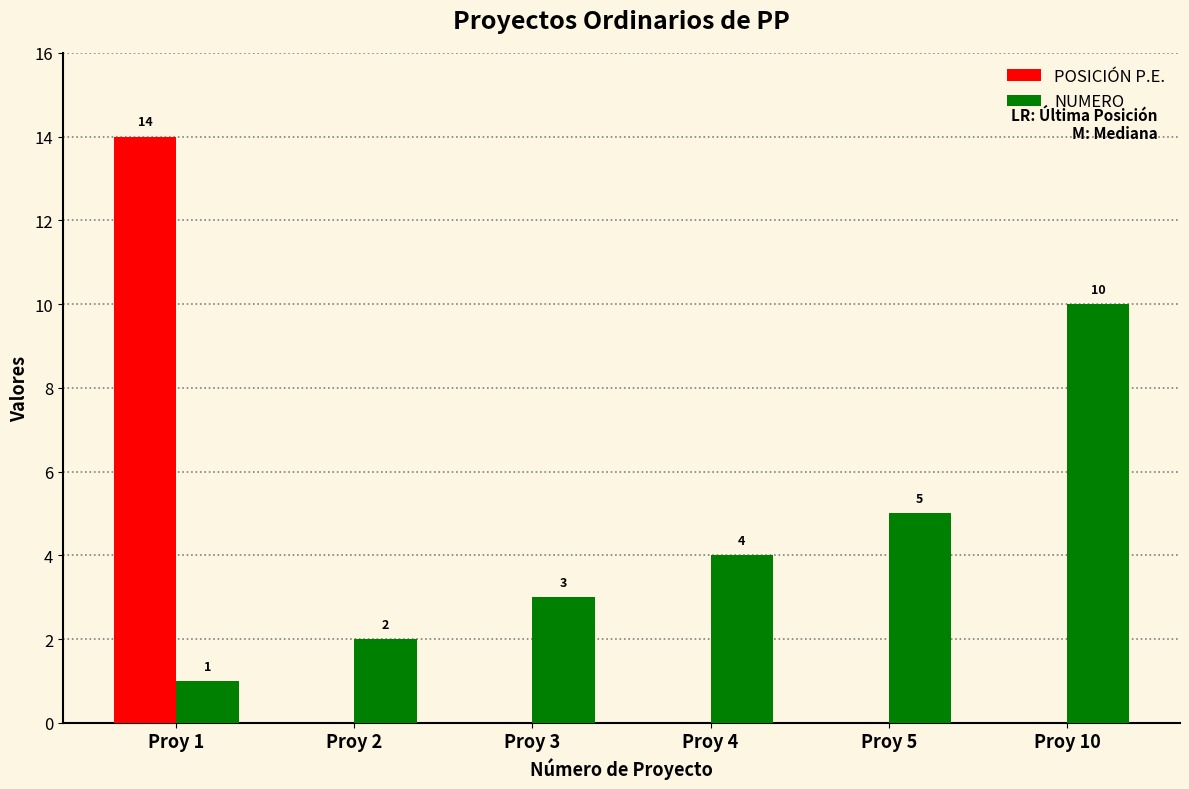

Reading left to right, extract all data points from this chart.

POSICIÓN P.E.: 14	0	0	0	0	0
NUMERO: 1	2	3	4	5	10